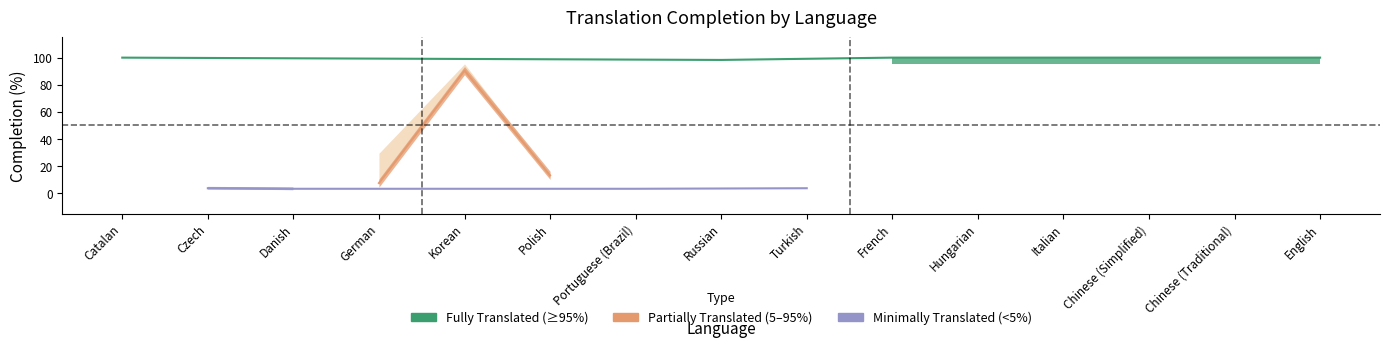

What is the approximate value of translated_chars_percent at Turkish?

4.6